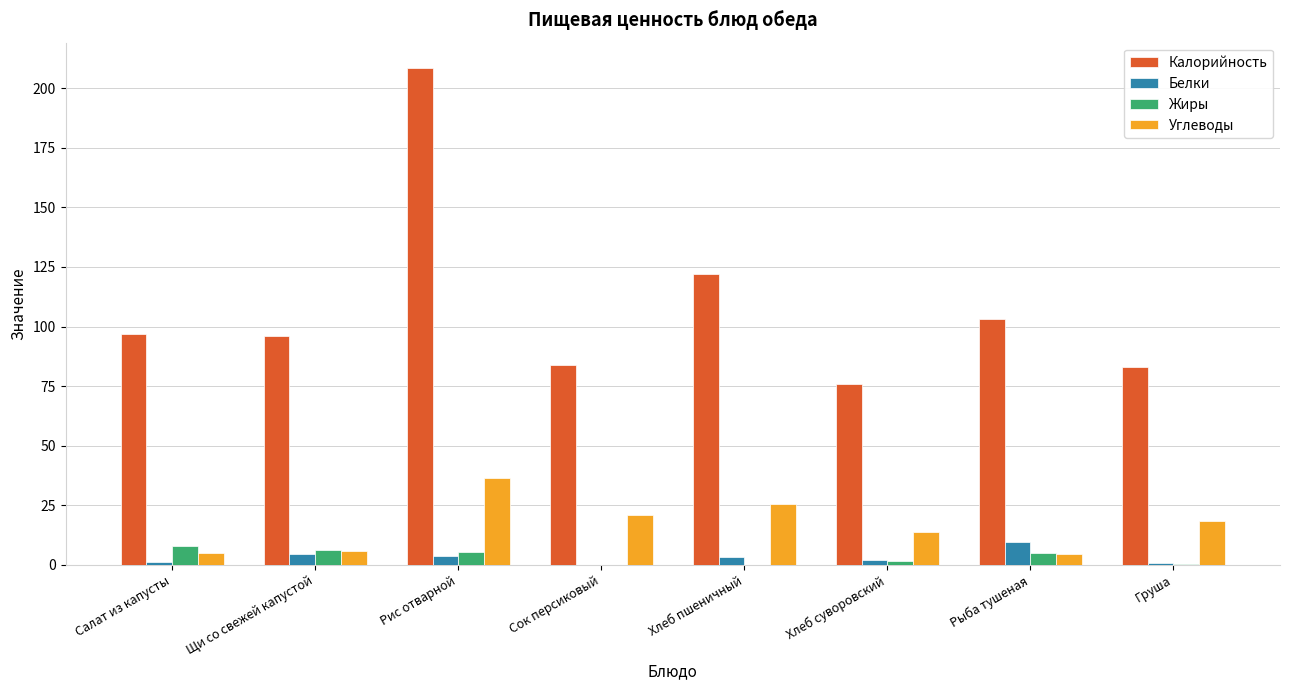

What is the sum of all Углеводы values?

129.8